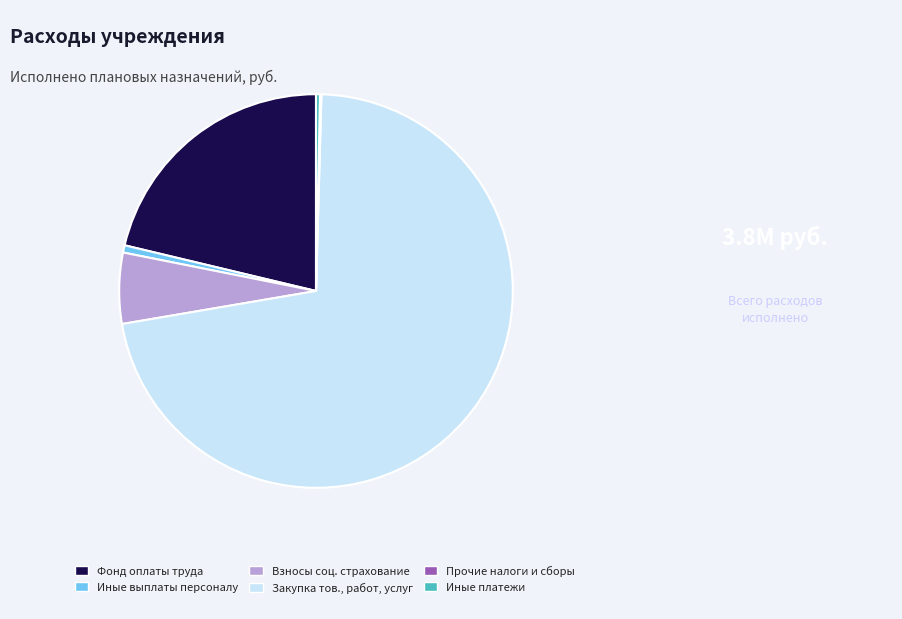

Which category has the biggest portion of the pie?

Закупка тов., работ, услуг